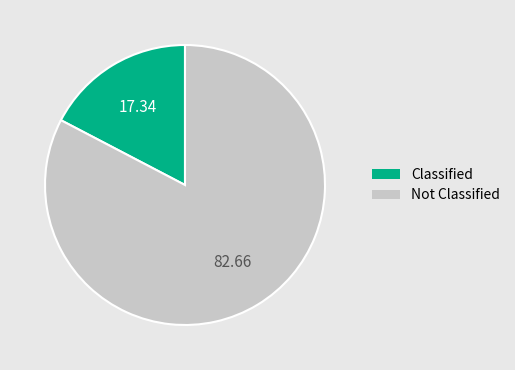

Which category has the biggest portion of the pie?

Not Classified